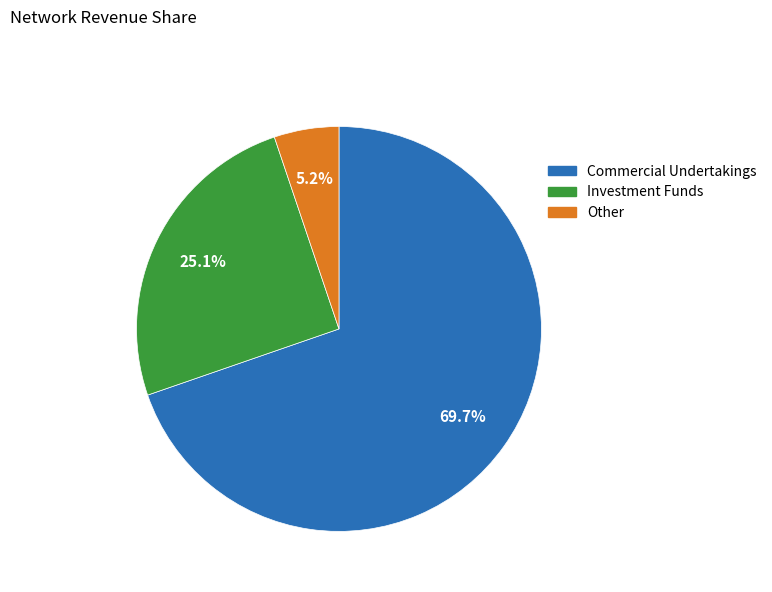

Does any single category account for the majority?

Yes